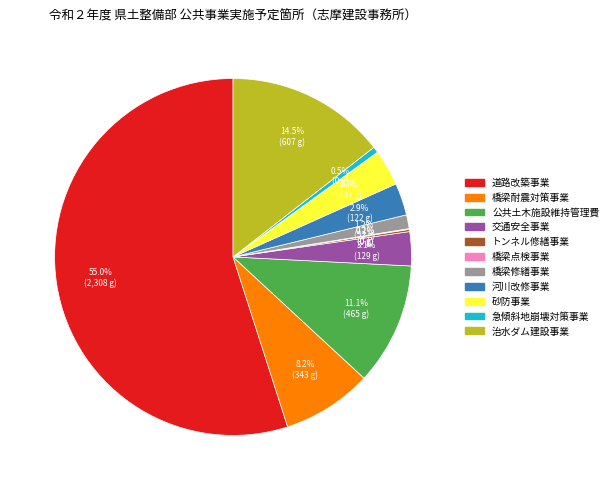

To the nearest percent, what is the average slice percentage?

9%